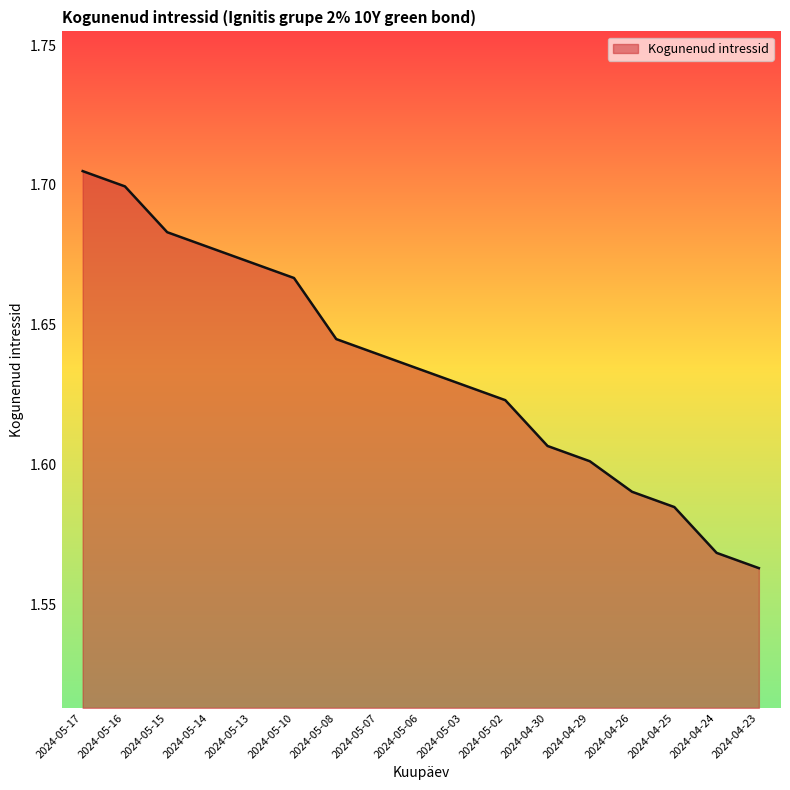

What position from the right is 2024-05-16?

16